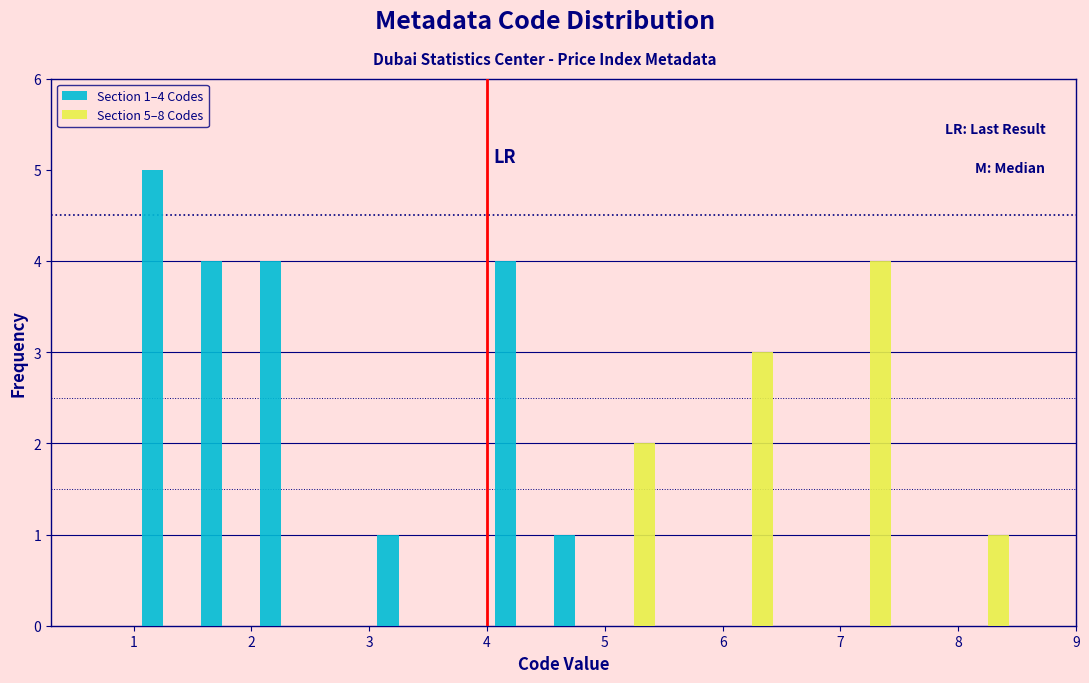

In the Section 1–4 Codes series, which range on the x-axis has the tallest bar?

1.0 to 1.5